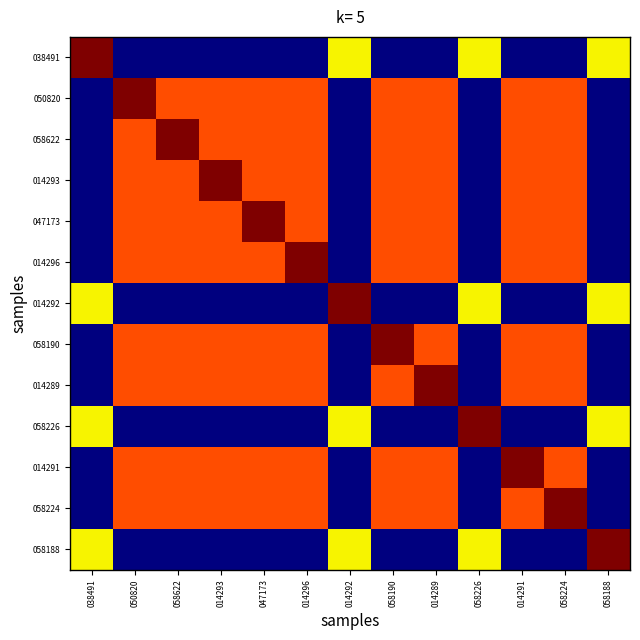

What is the total value across all series at 058190?

7.6